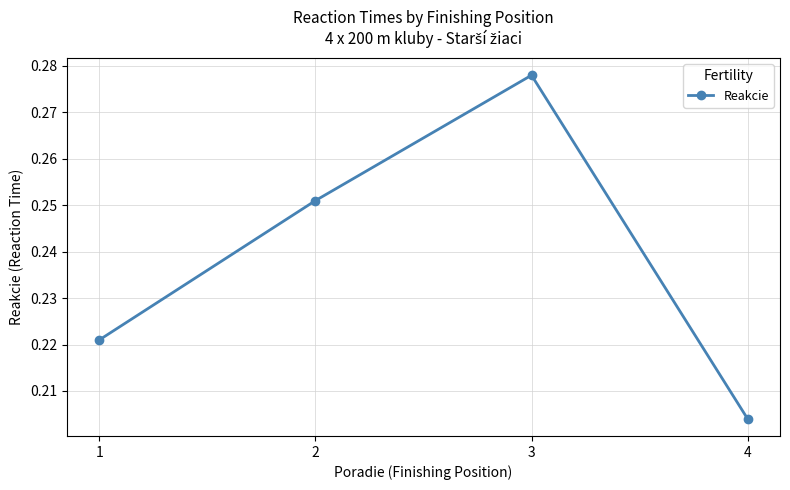

List the labels in order of value, largest first.

3, 2, 1, 4